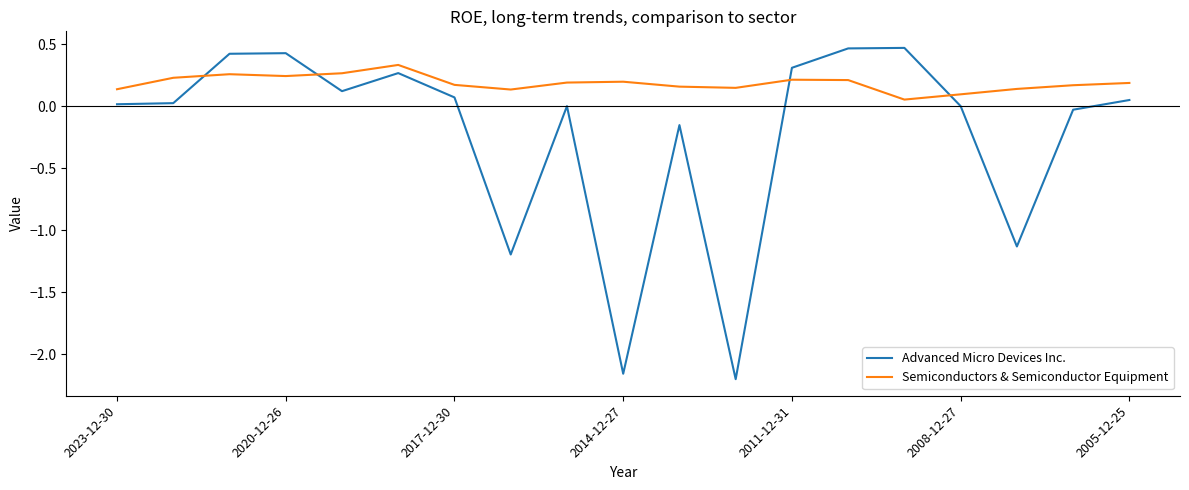

Which series has the widest spread of values?

Advanced Micro Devices Inc.